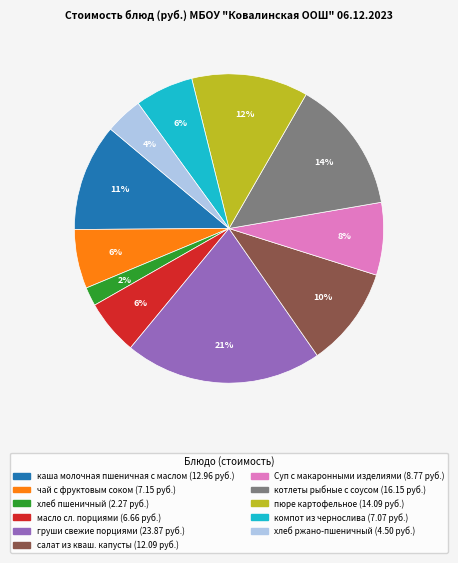

Is it true that Суп с макаронными изделиями is 1% of the pie?

False